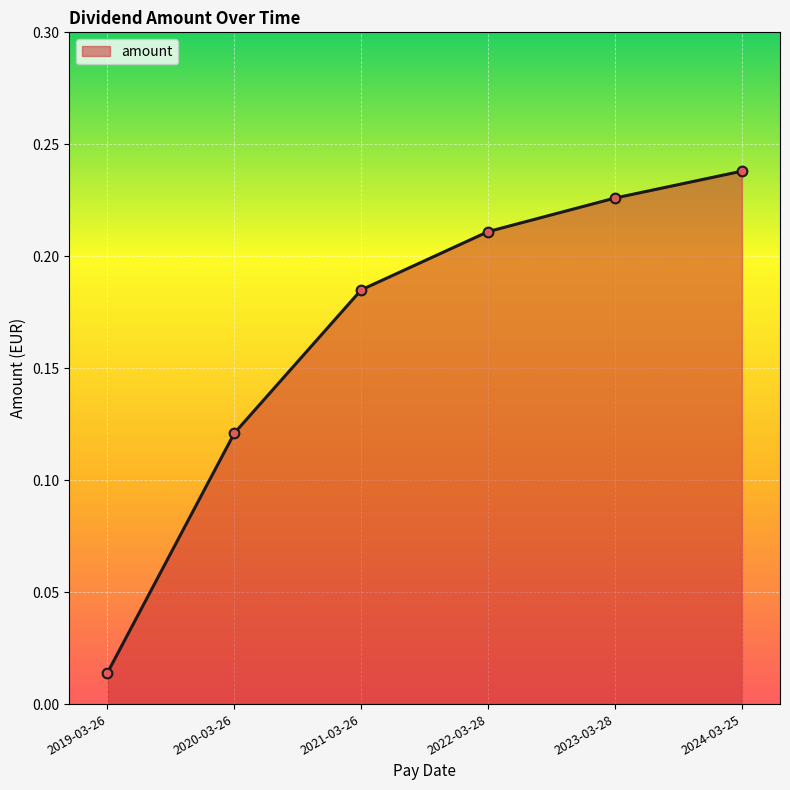

Rank the categories by value from highest to lowest.

2024-03-25, 2023-03-28, 2022-03-28, 2021-03-26, 2020-03-26, 2019-03-26